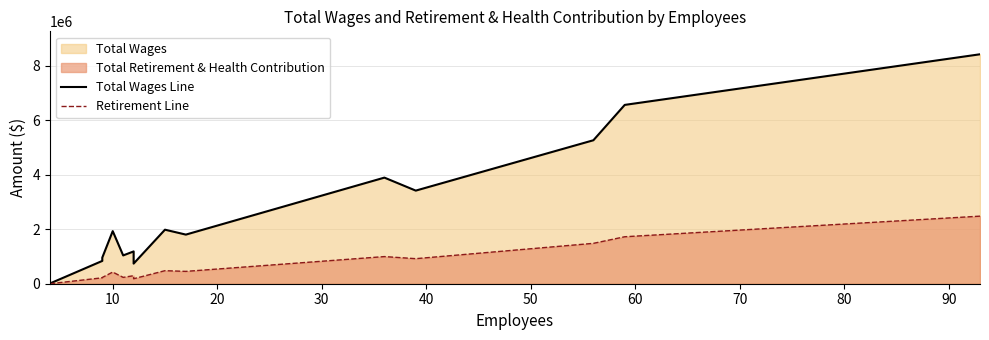

Count the number of data series in this chart.

2